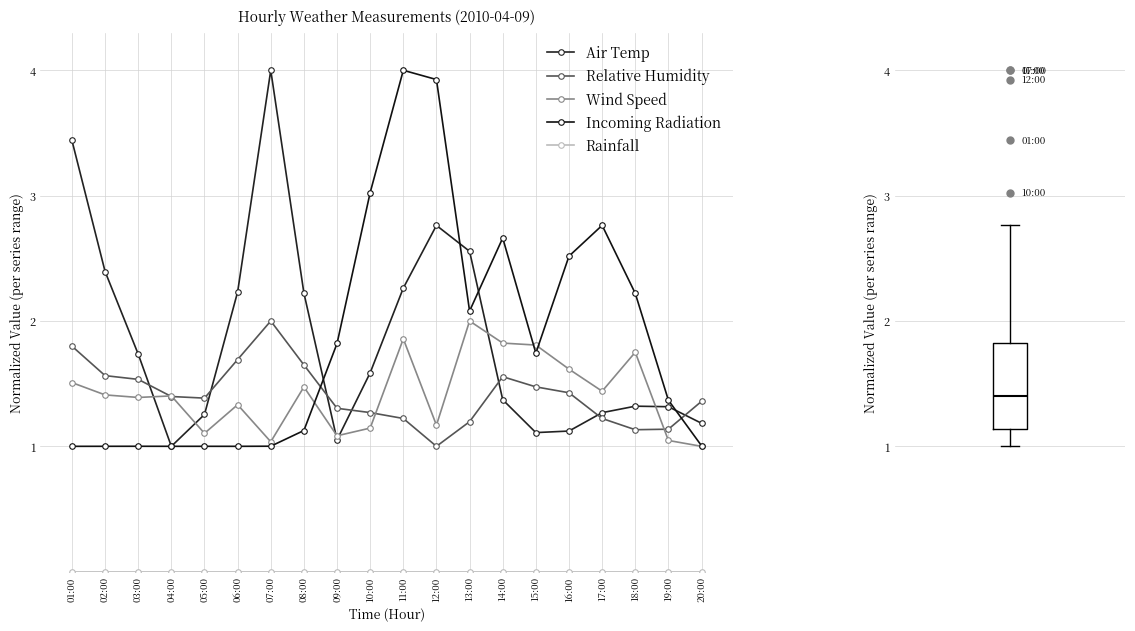

What is the spread (max minus min) of values at 06:00?

2.2